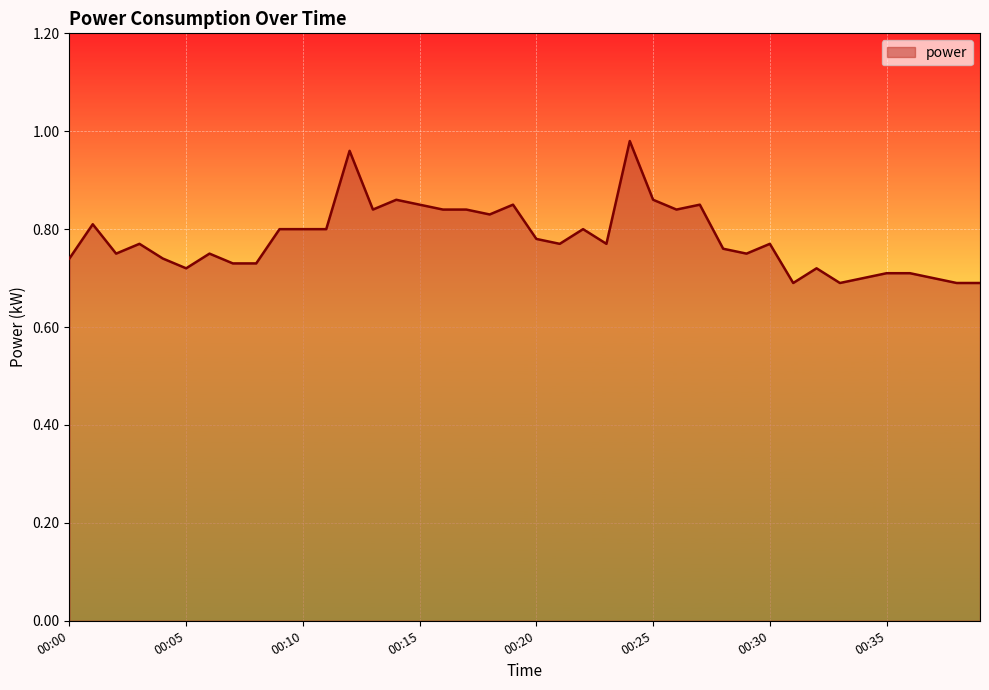

What is the difference between the maximum and minimum values?

0.3